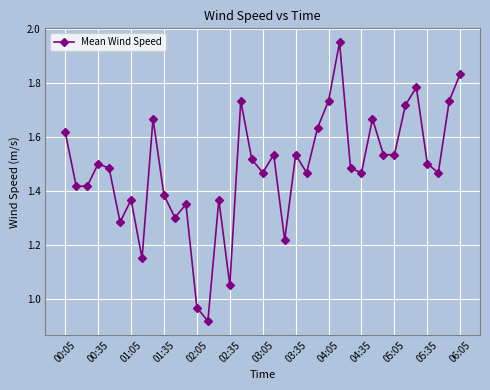

True or false: there are more than 2 points higher than both neighbors.

True